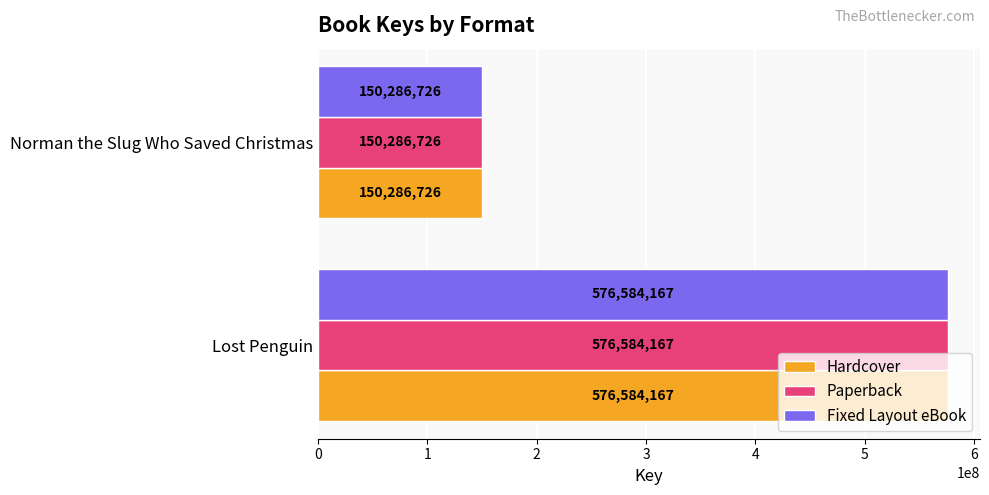

How many data points does each series have?

2